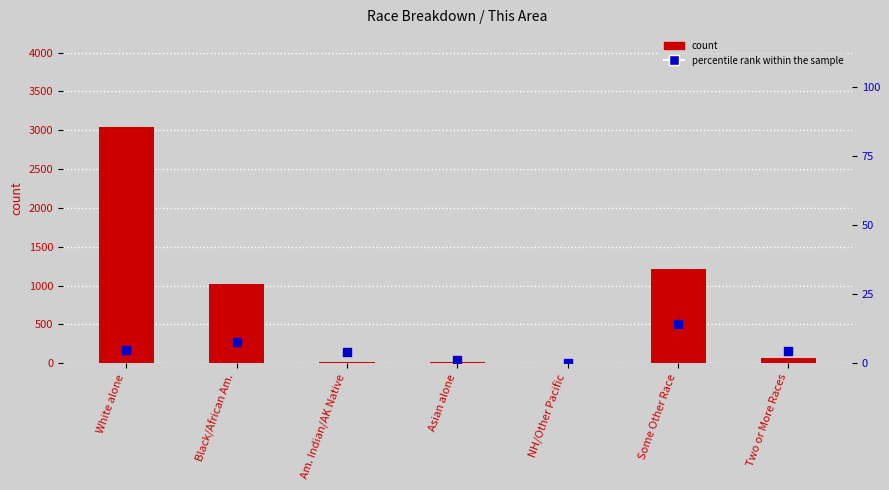

What are all the series names shown in the legend?

count, percentile rank within the sample